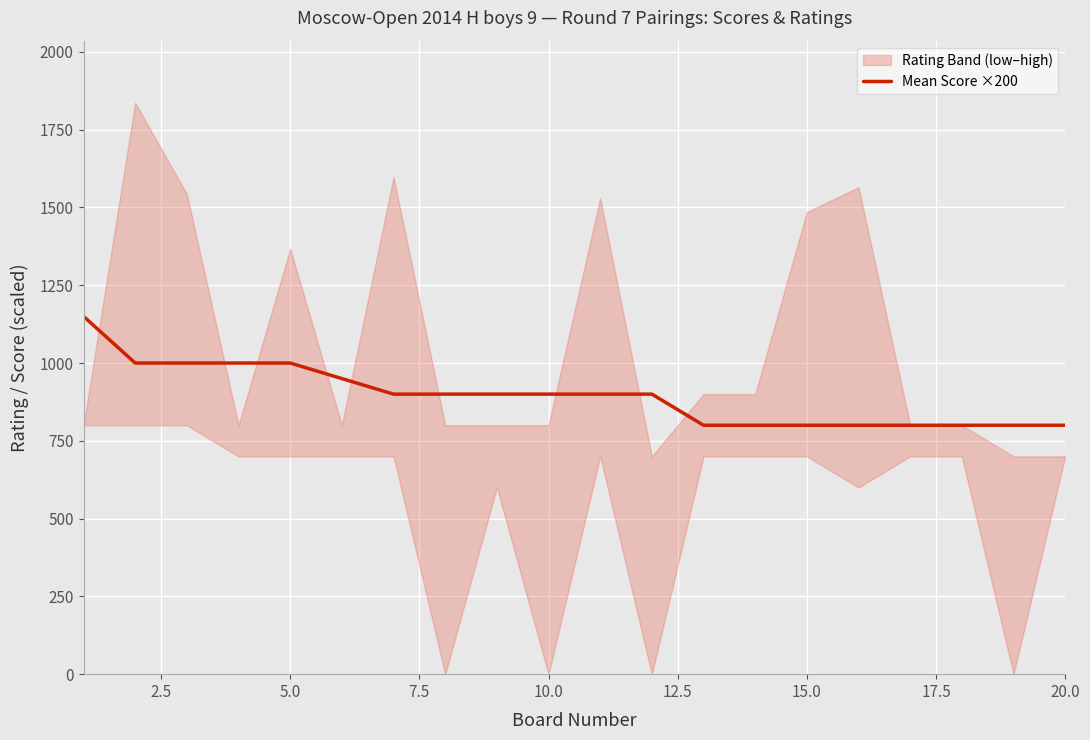

What is the highest value of the Mean Score ×200 series?

1150